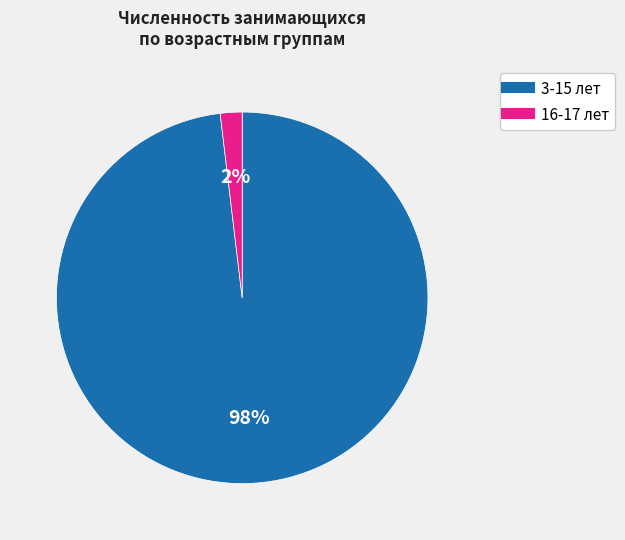

Combined, do 16-17 лет and 3-15 лет account for over 50%?

Yes